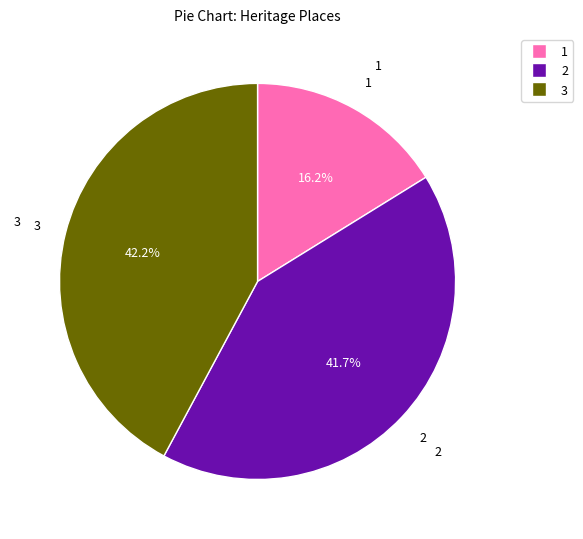

Is there any slice that represents more than half of the pie?

No